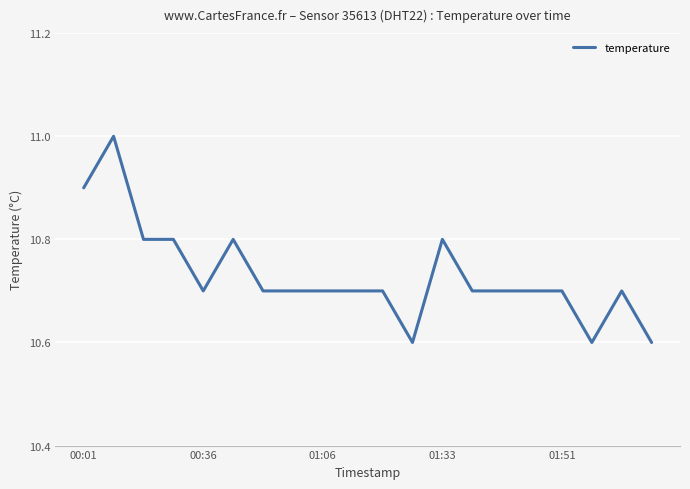

Is this an area chart (filled region under the line)?

No